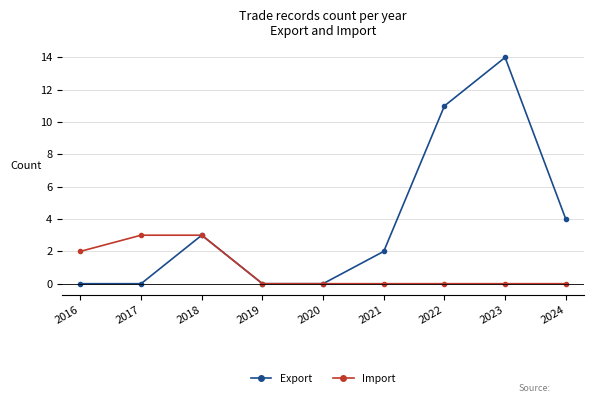

Rank the series by their average value, from lowest to highest.

Import, Export